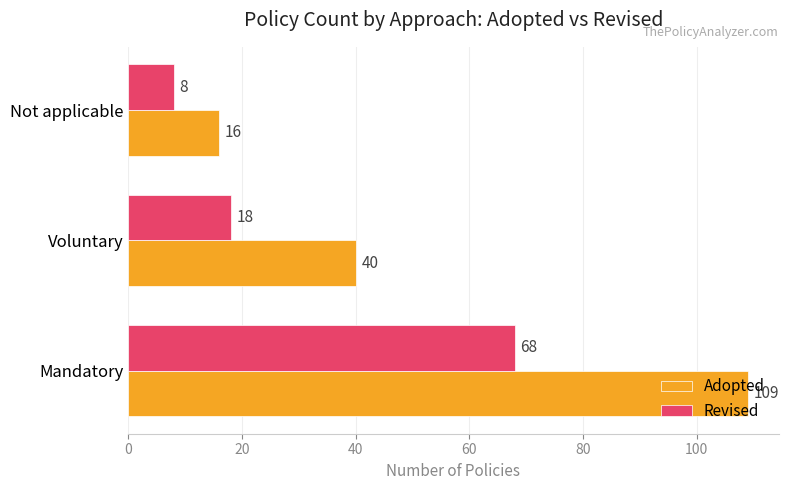

The Revised series shows 18 at Voluntary. True or false?

True